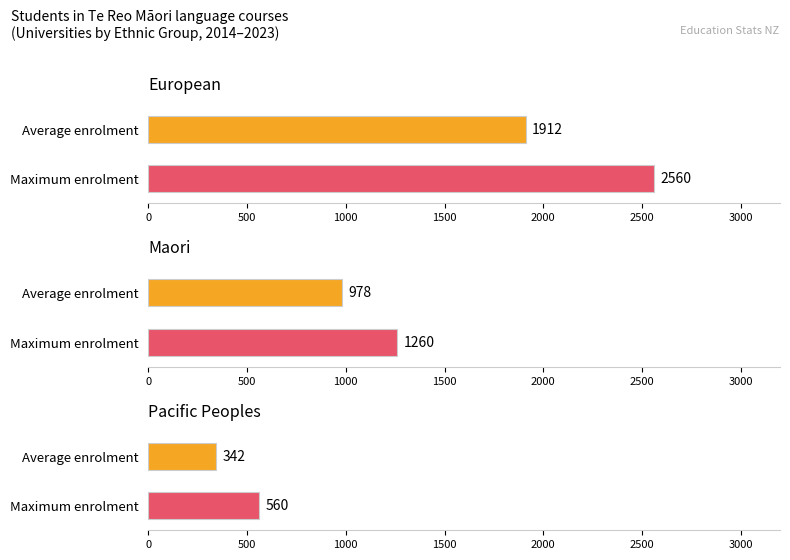

Does the chart contain any negative values?

No